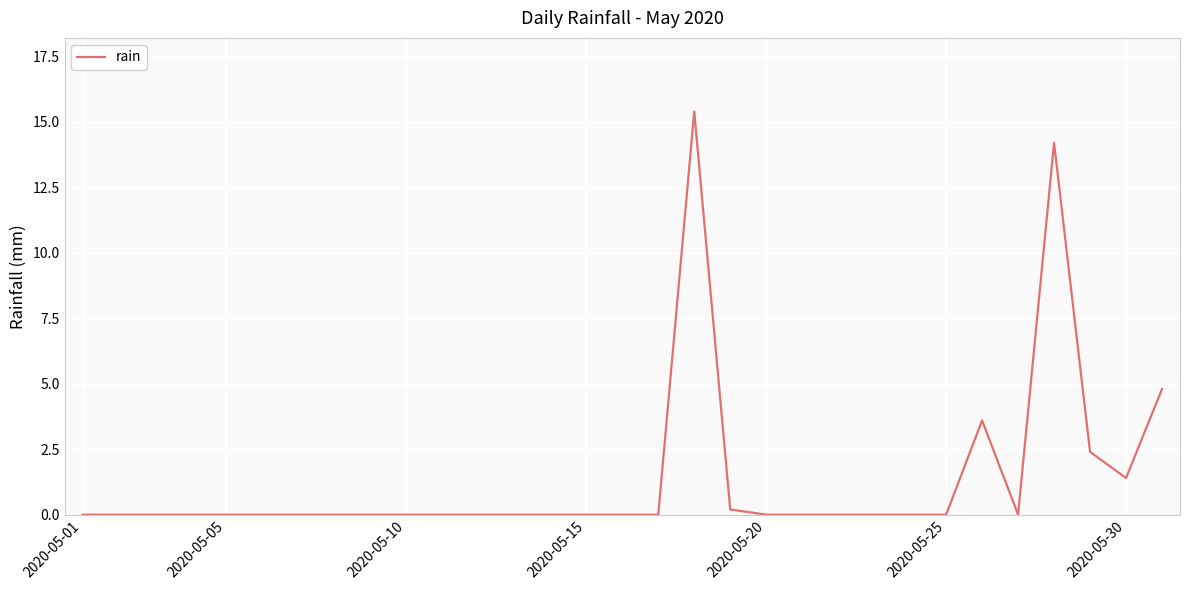

What is the difference between the maximum and minimum values?

15.4